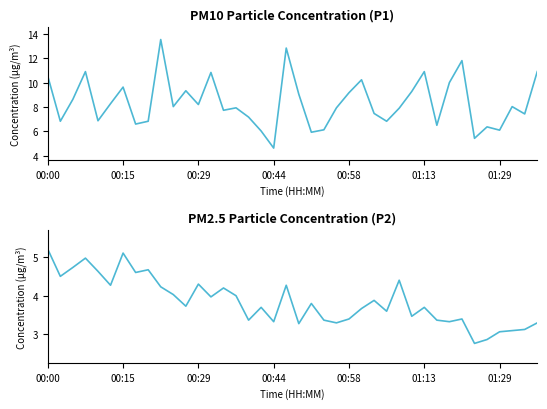

Rank the series by their maximum value, from lowest to highest.

P2, P1